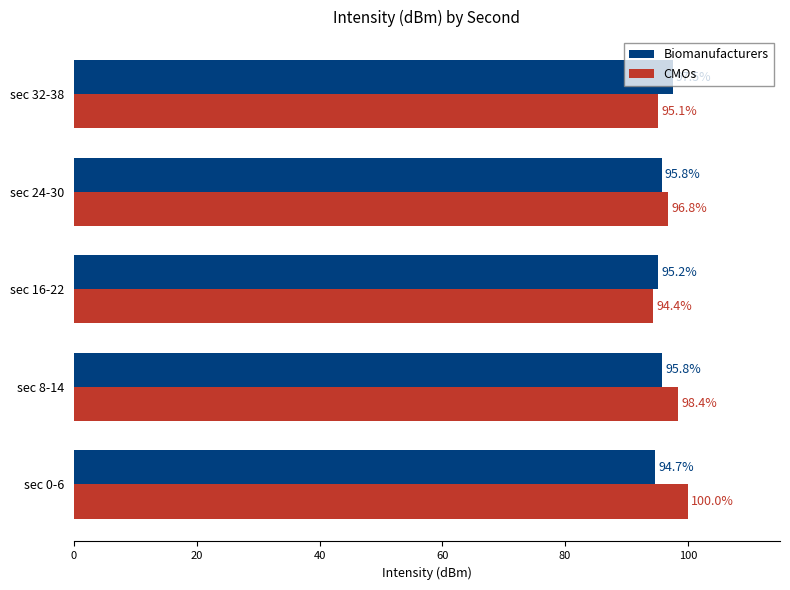

The value of CMOs at sec 32-38 is 95.1. True or false?

True